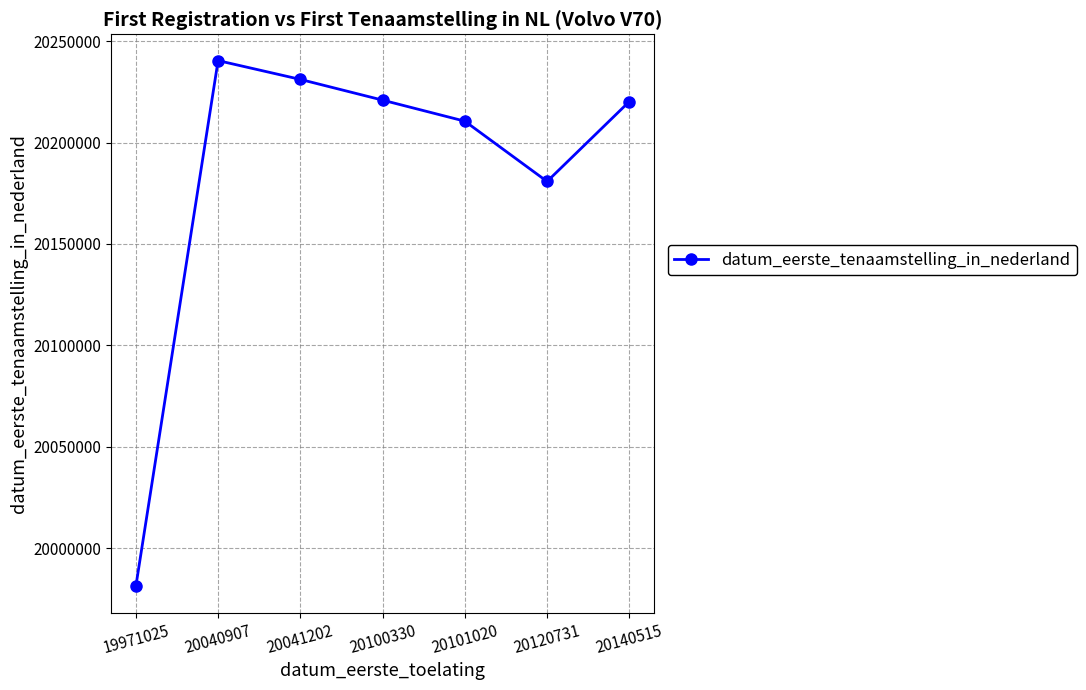

What is the minimum value shown in the chart?

19981113